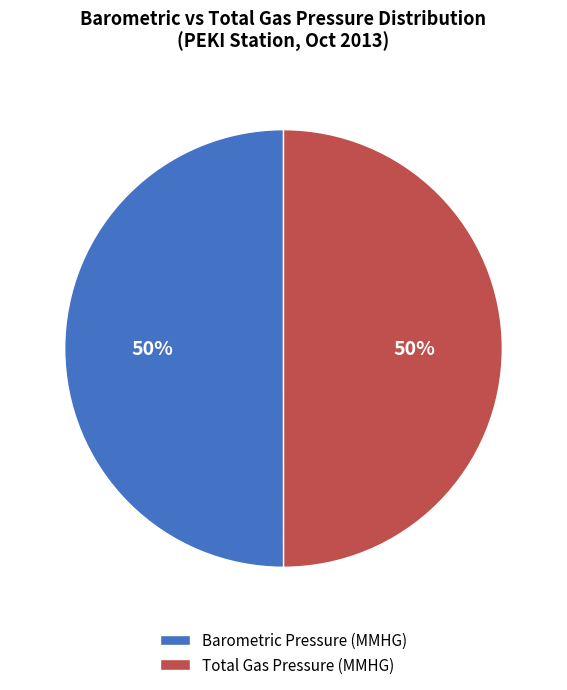

To the nearest percent, what percentage of the pie is Total Gas Pressure (MMHG)?

50%